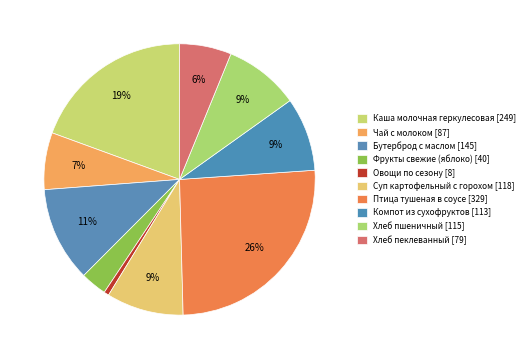

True or false: Птица тушеная в соусе accounts for 16% of the total.

False